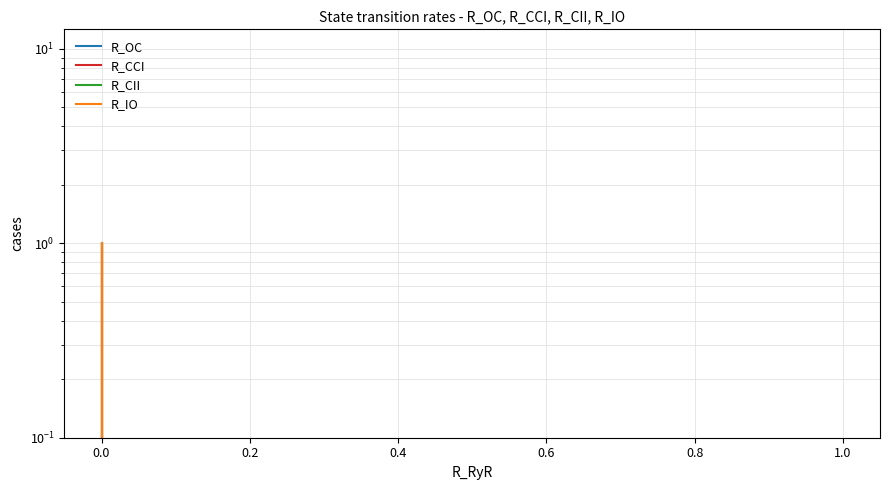

How many positive values does the R_CII series have?

1